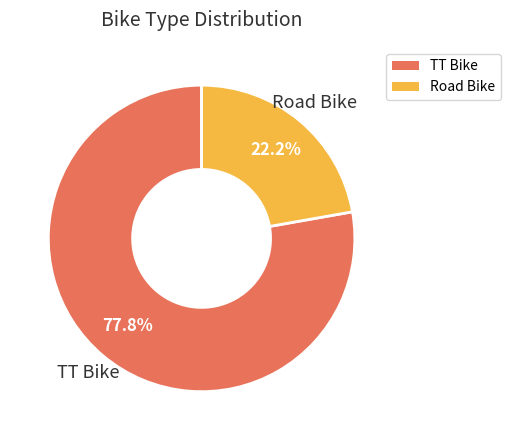

True or false: TT Bike accounts for 87% of the total.

False